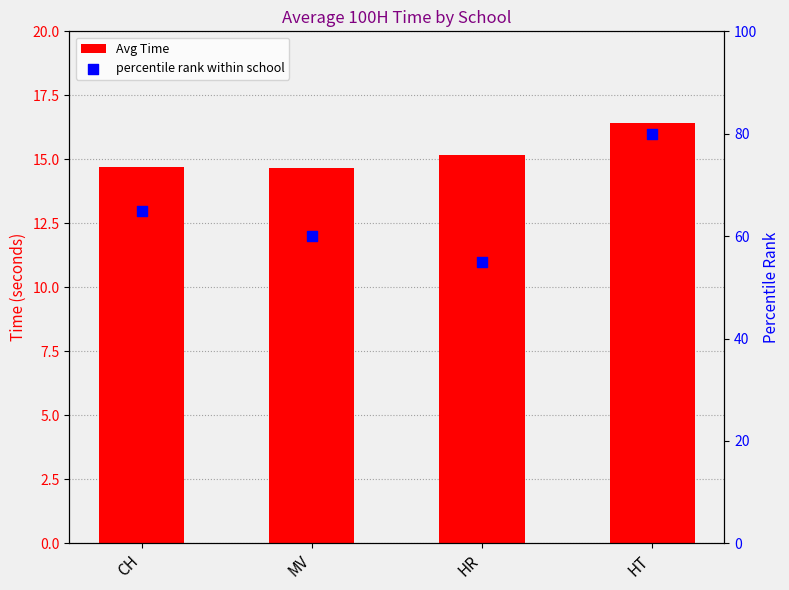

Which series has the largest total across all categories?

percentile rank within school